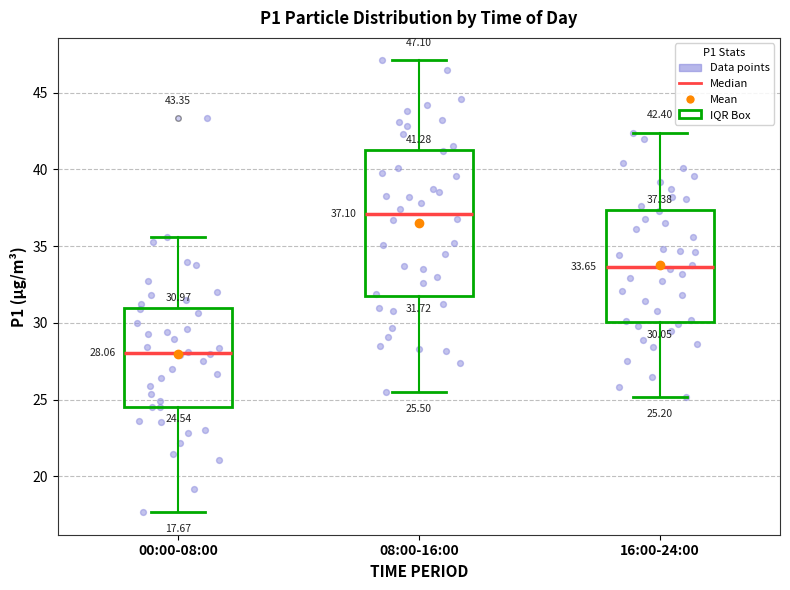

Comparing the boxes themselves (not the whiskers), which one is the tallest?

08:00-16:00